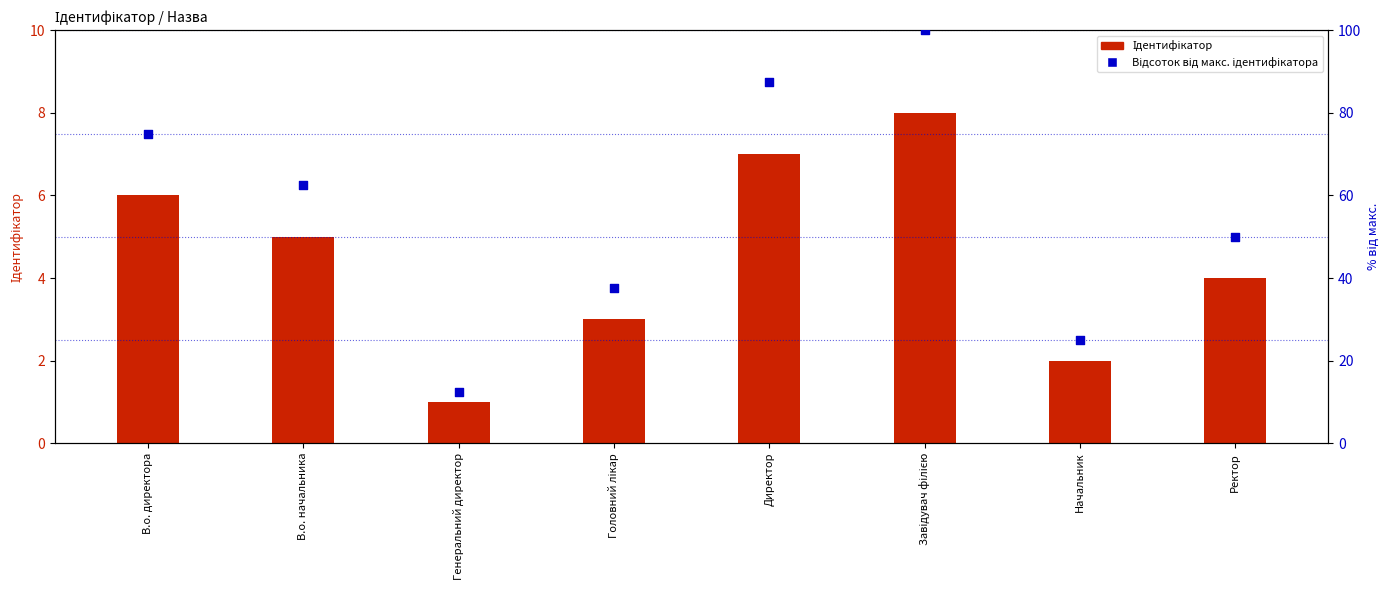

Which series reaches the maximum Y coordinate?

Відсоток від макс. ідентифікатора